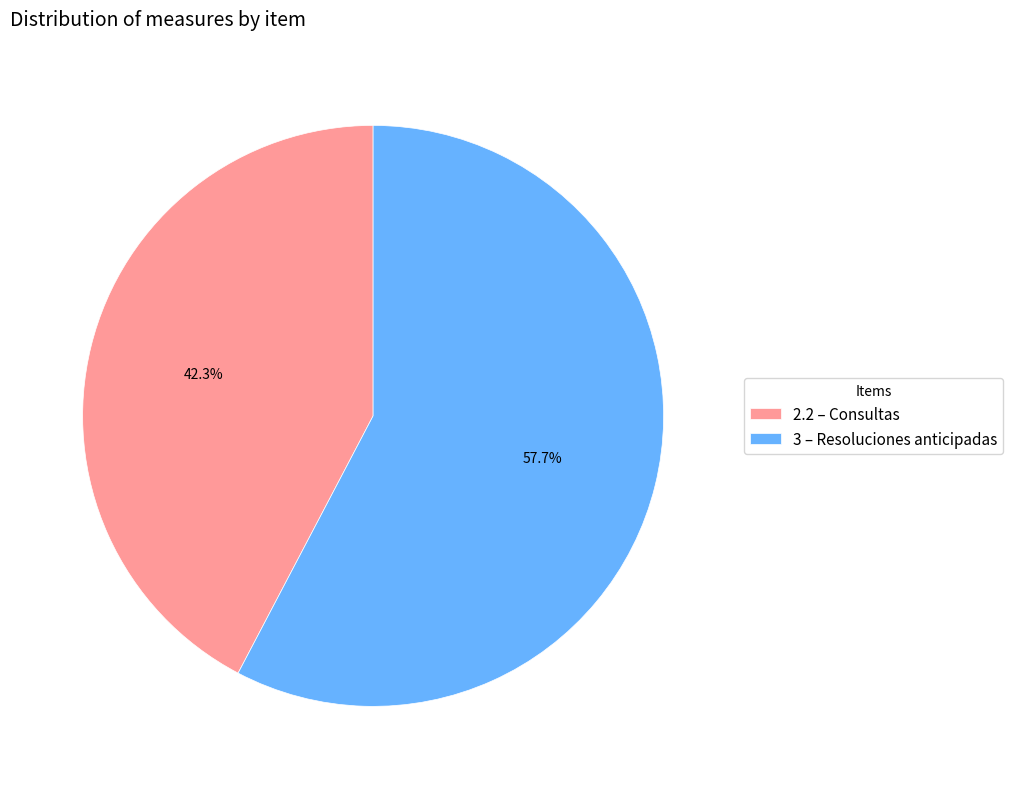

To the nearest percent, what is the average slice percentage?

50%